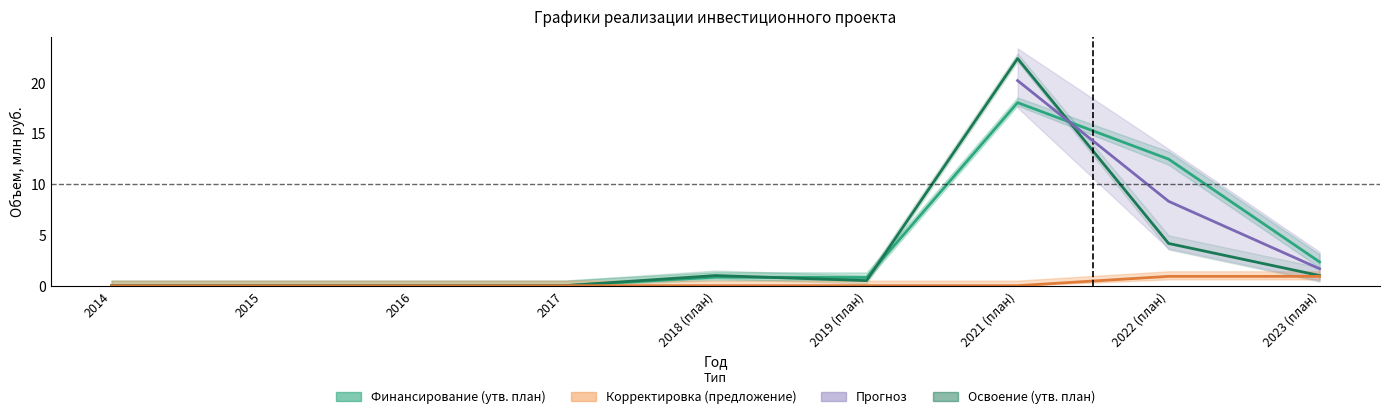

What is the total value across all series at 2019 (план)?

1.3